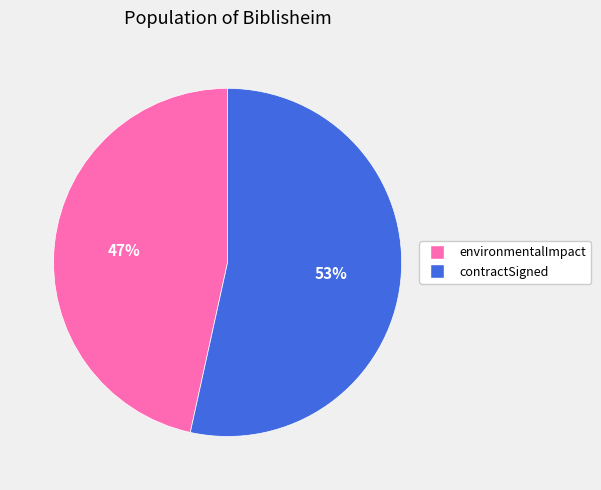

Which slice is the smallest?

environmentalImpact